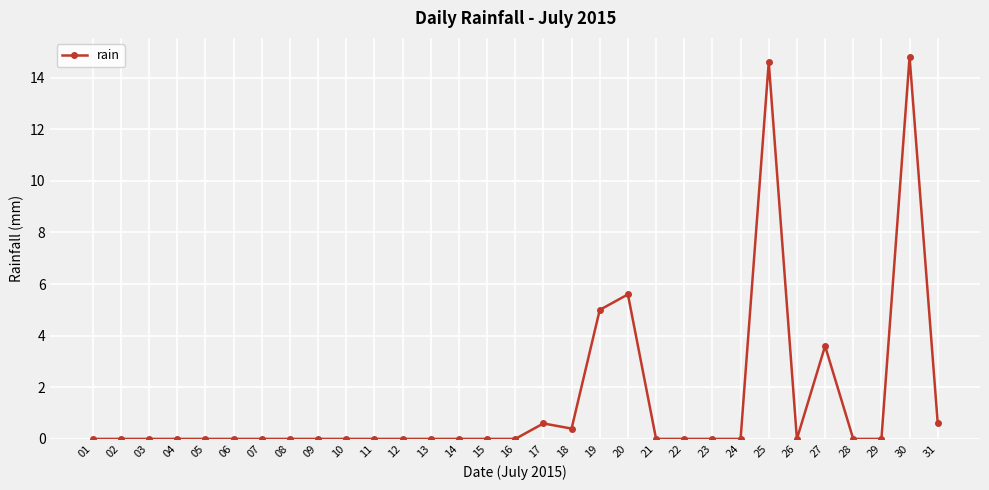

What is the value of the 20th point from the left?

5.6